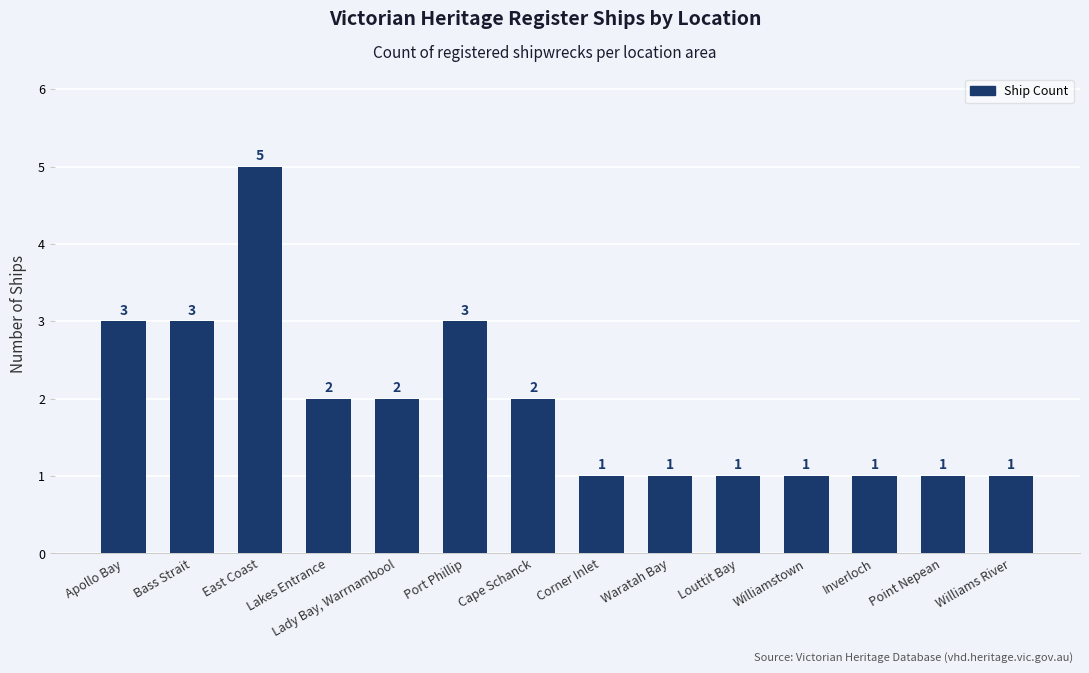

What is the difference between the maximum and minimum values?

4